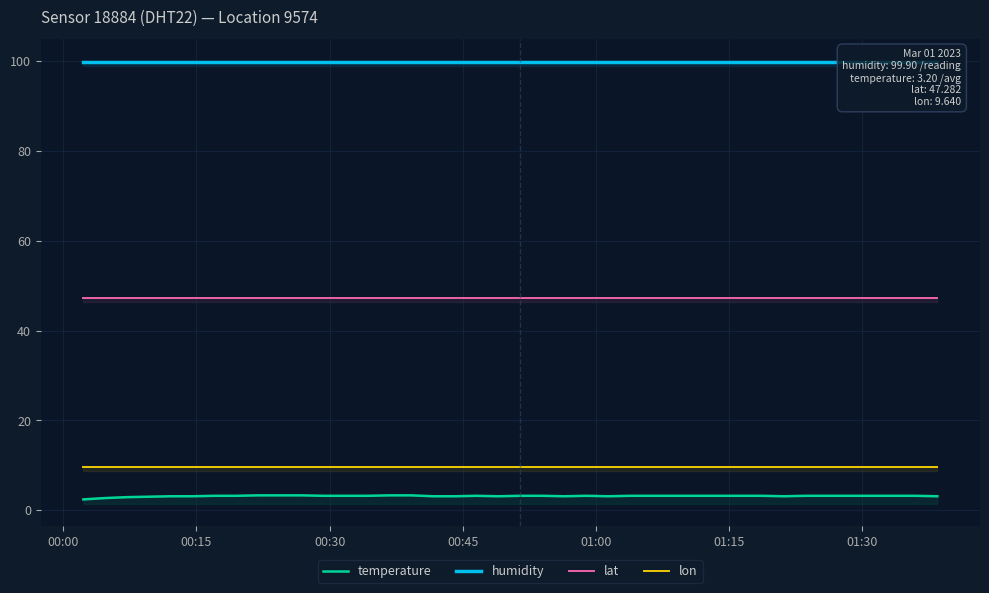

At how many categories does at least one series exceed 67?

40